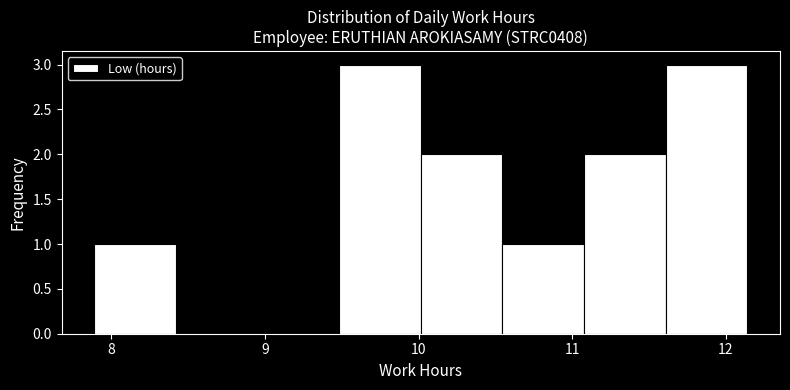

Reading left to right, transcribe this chart: for each bar, give the range it covers on the x-axis and its height. Neither the bar edges nor the heights are printed on the chart, so give them approximately, as read against the axes.

7.9 to 8.4: 1
8.4 to 9.0: 0
9.0 to 9.5: 0
9.5 to 10.0: 3
10.0 to 10.5: 2
10.5 to 11.1: 1
11.1 to 11.6: 2
11.6 to 12.1: 3